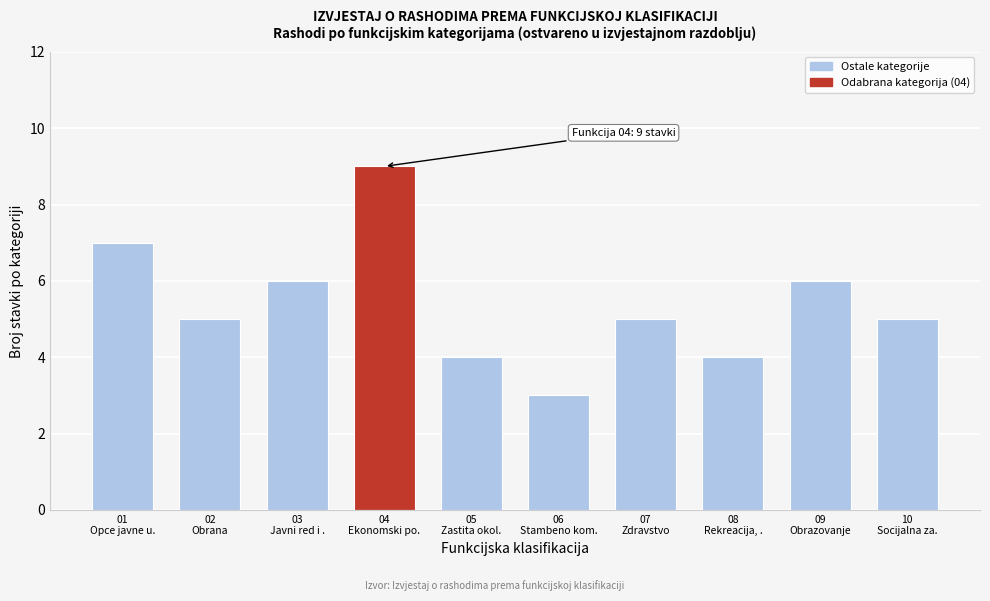

Reading left to right, transcribe all the data shown in this chart.

7	5	6	9	4	3	5	4	6	5